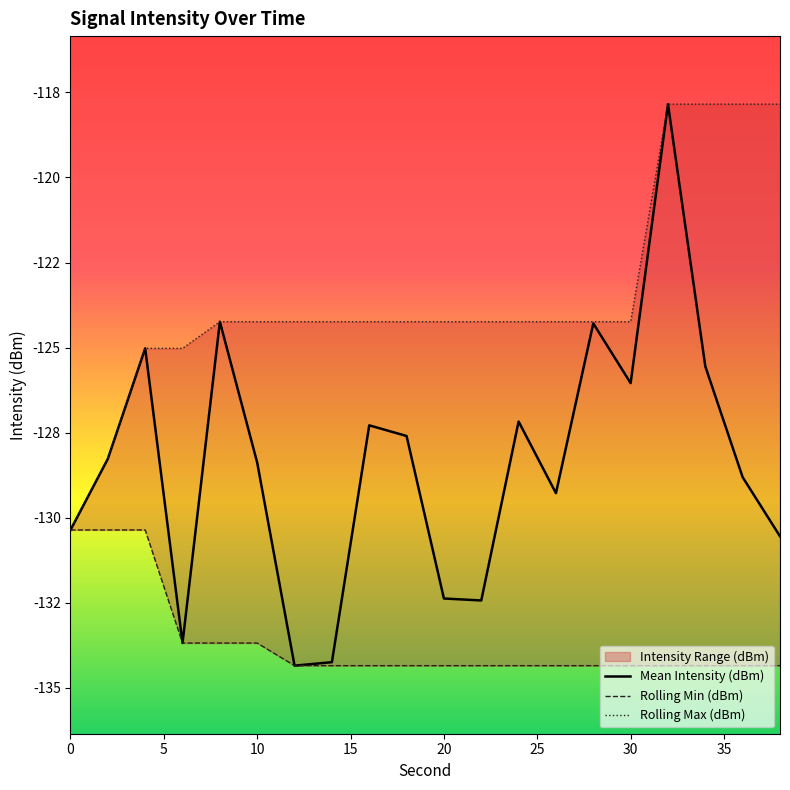

In Mean Intensity (dBm), how many points are higher than both neighbors (excluding endpoints)?

6